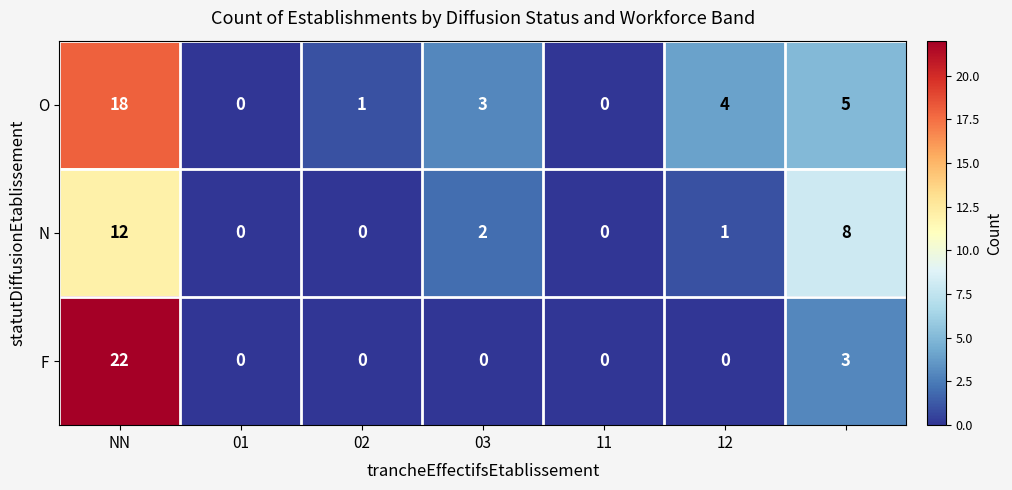

Which series has the largest range (max minus min)?

F